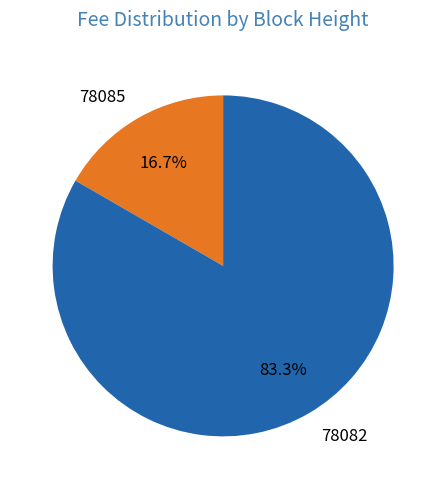

What is the total percentage of 78082 and 78085?

100.0%